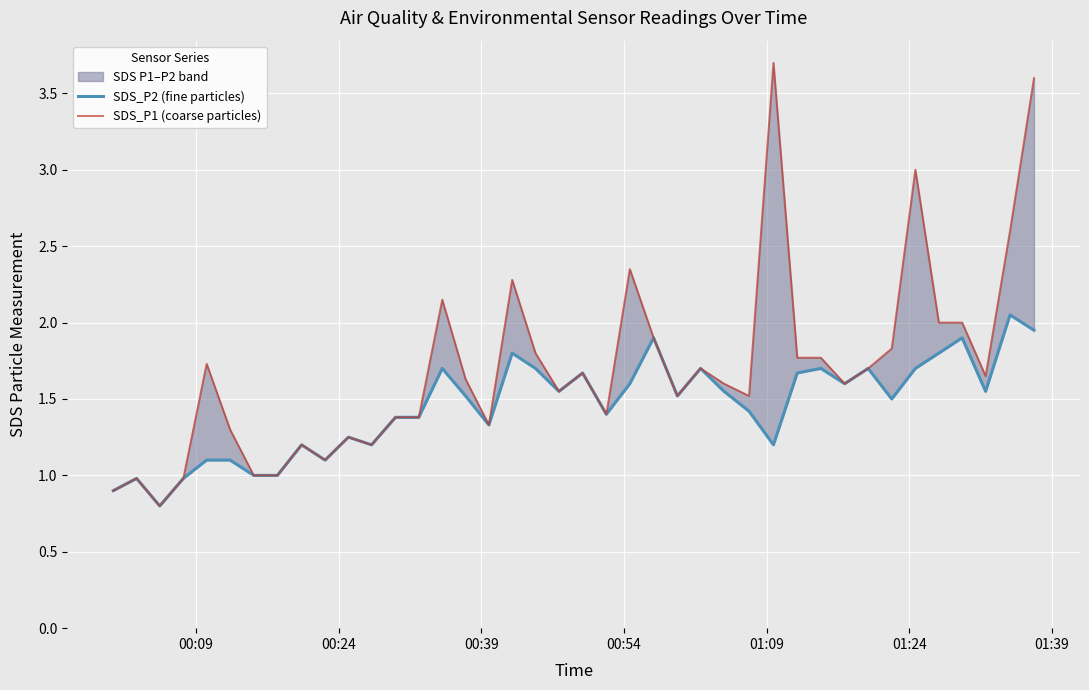

Rank the series by their maximum value, from lowest to highest.

SDS_P2 (fine particles), SDS_P1 (coarse particles)